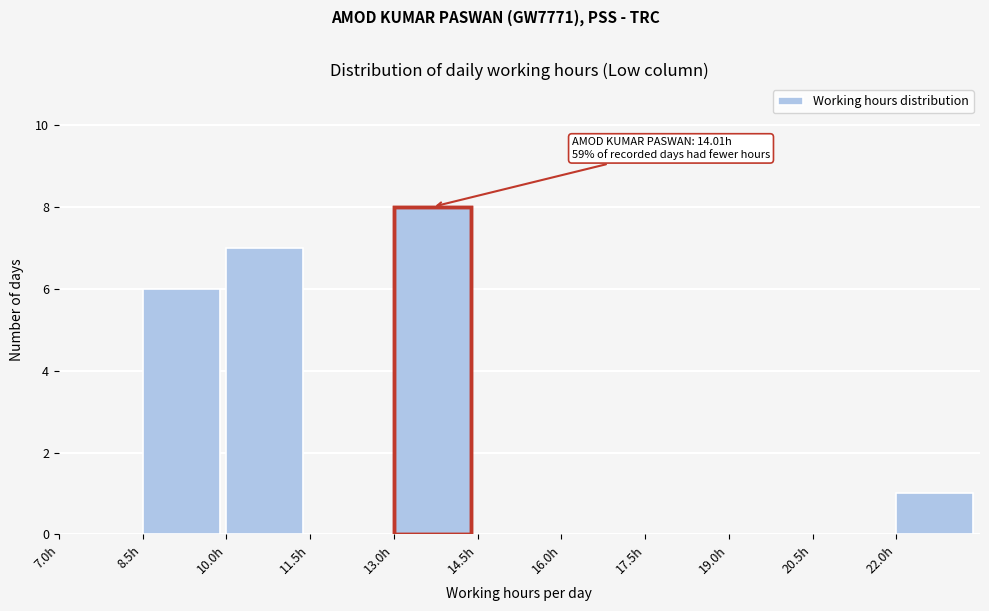

Which range on the x-axis has the tallest bar?

13.0 to 14.5